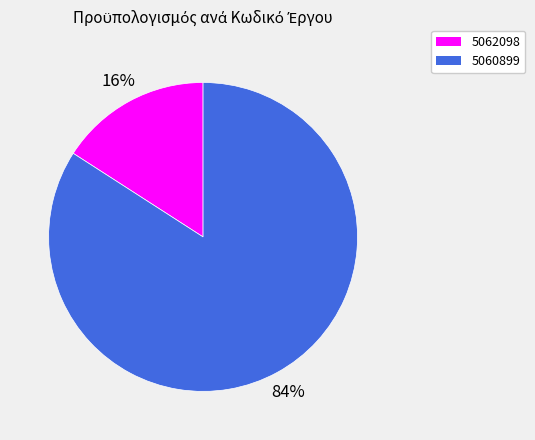

Is the sum of 5060899 and 5062098 greater than half?

Yes